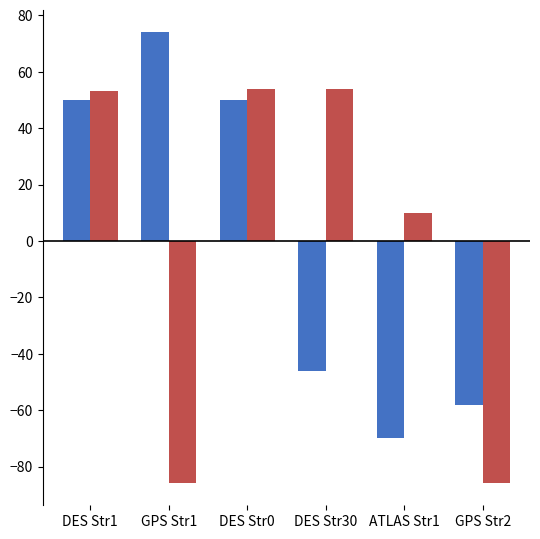

Are the bars grouped side by side (vs. stacked)?

Yes